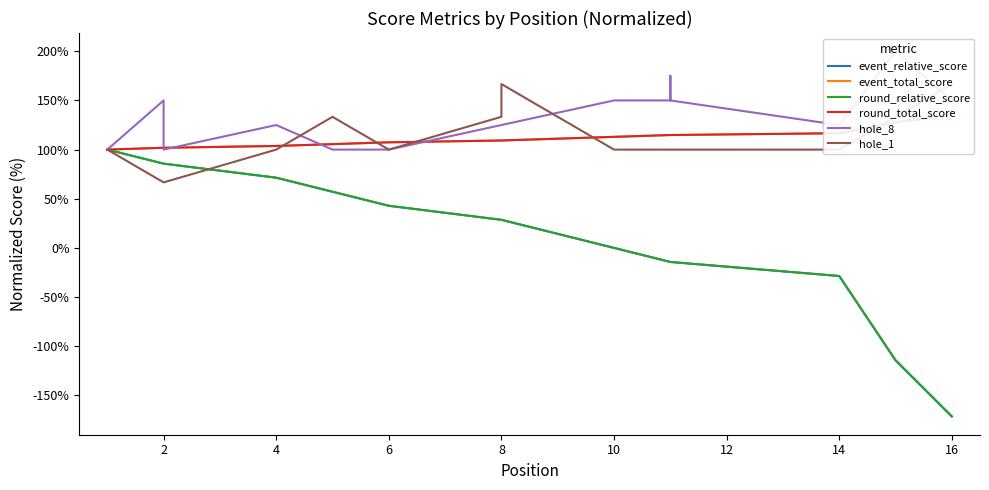

How many times do hole_8 and hole_1 cross each other?

3